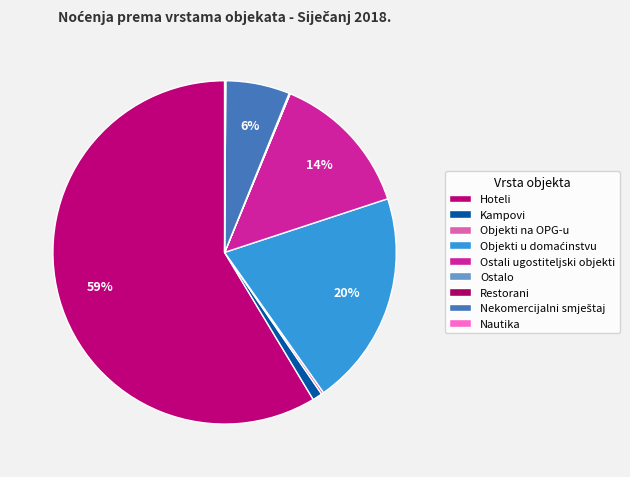

Which slice is the largest?

Hoteli